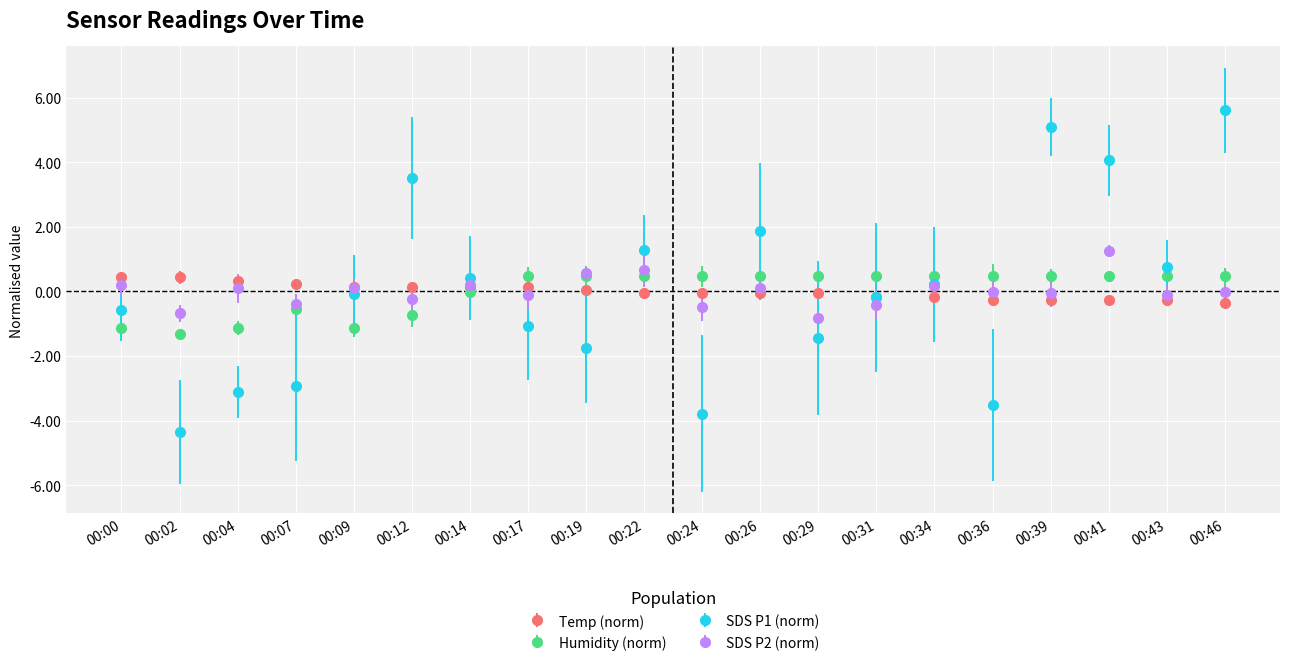

What is the smallest value displayed?

-4.3